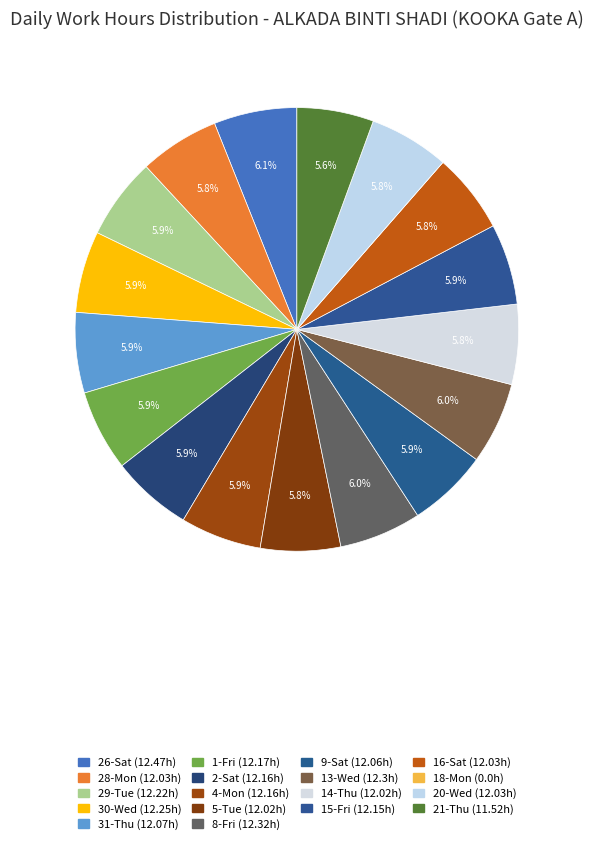

What is the change in value from 28-Mon to 1-Fri?

+0.1